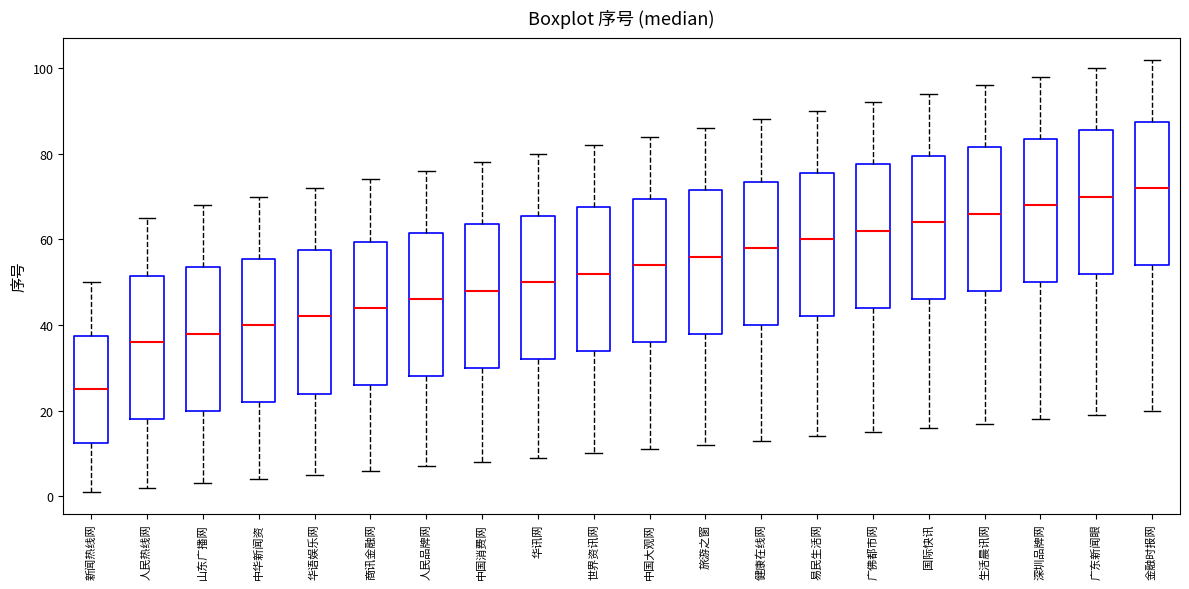

Where does the upper whisker of the box for 世界资讯网 end on the y-axis? The values are not printed on the chart, so give them approximately, as read against the axis.

82